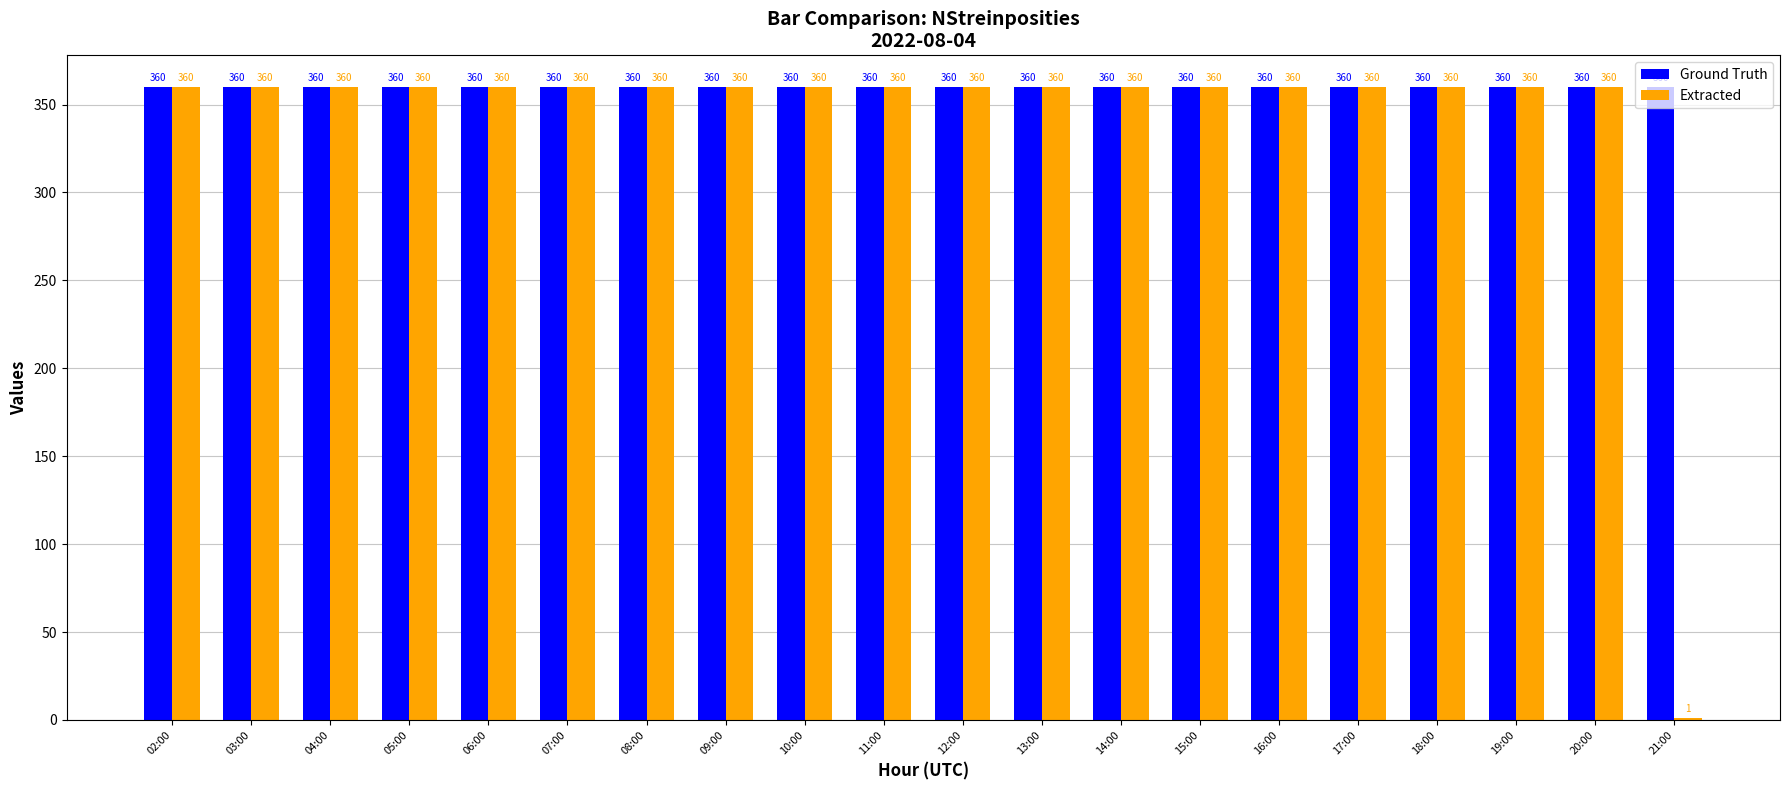

True or false: Extracted has a value of 531 at 13:00.

False